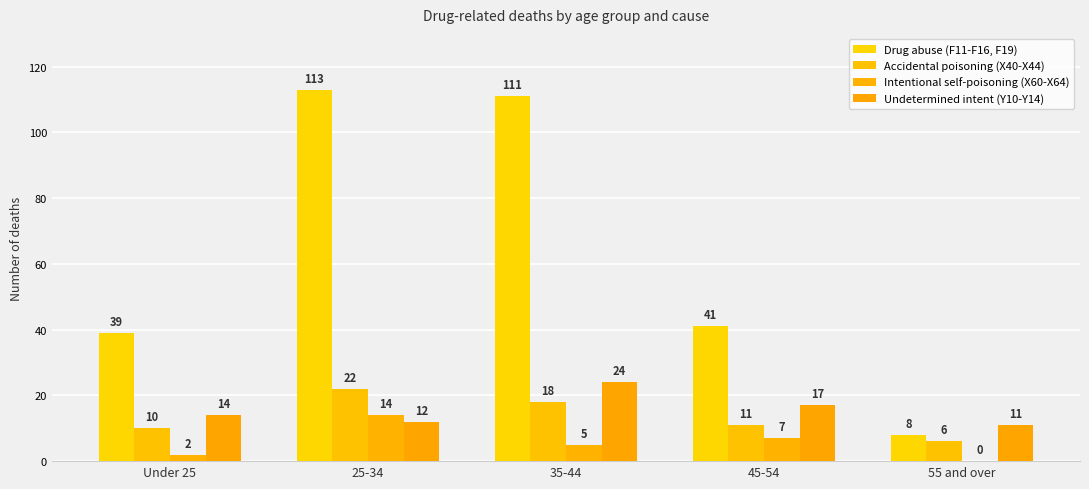

How many groups of bars are there?

5